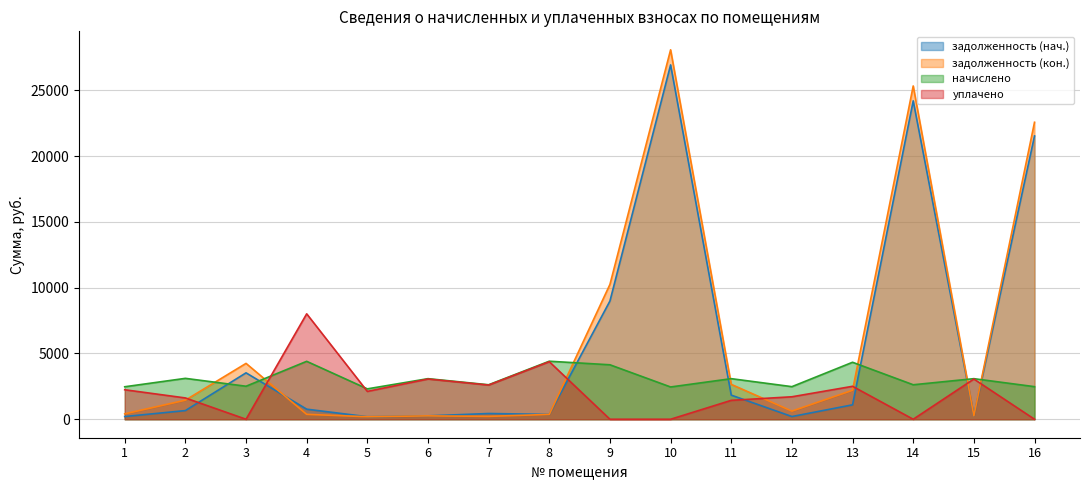

The задолженность (нач.) series shows 205.8 at 1. True or false?

True